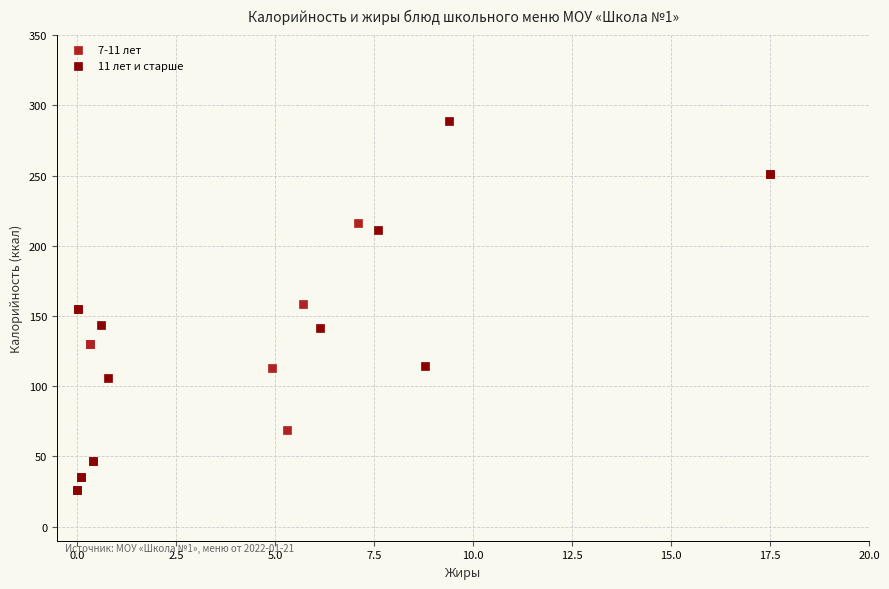

Which series has the largest Y range (max minus min)?

11 лет и старше